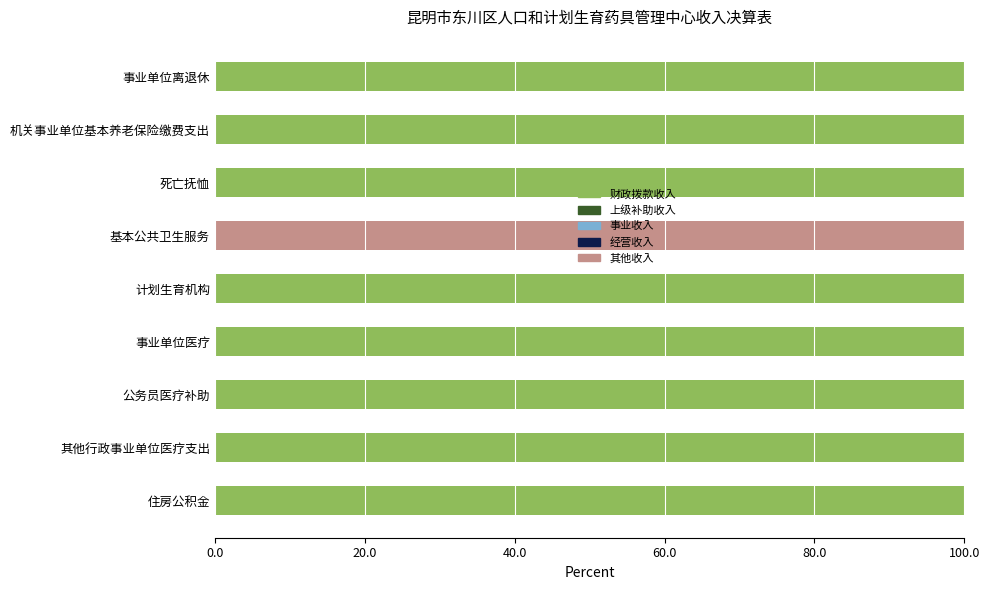

Is it true that 财政拨款收入 equals 100 at 计划生育机构?

True